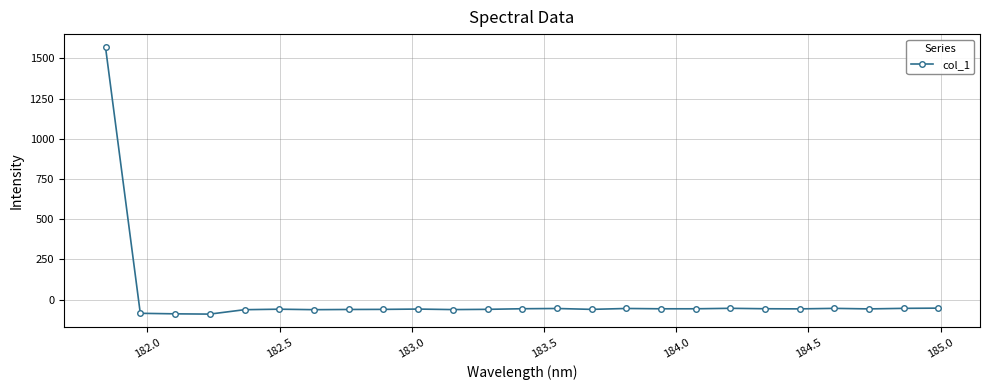

What is the value of the 14th point from the left?

-55.2